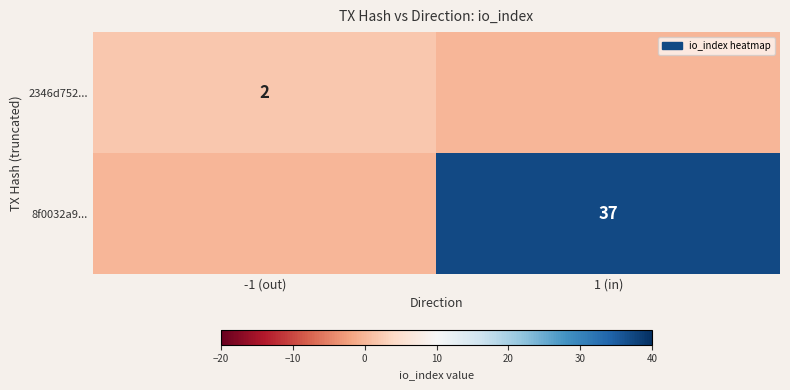

Is the value of 2346d752... at -1 (out) greater than the value of 8f0032a9... at 1 (in)?

No